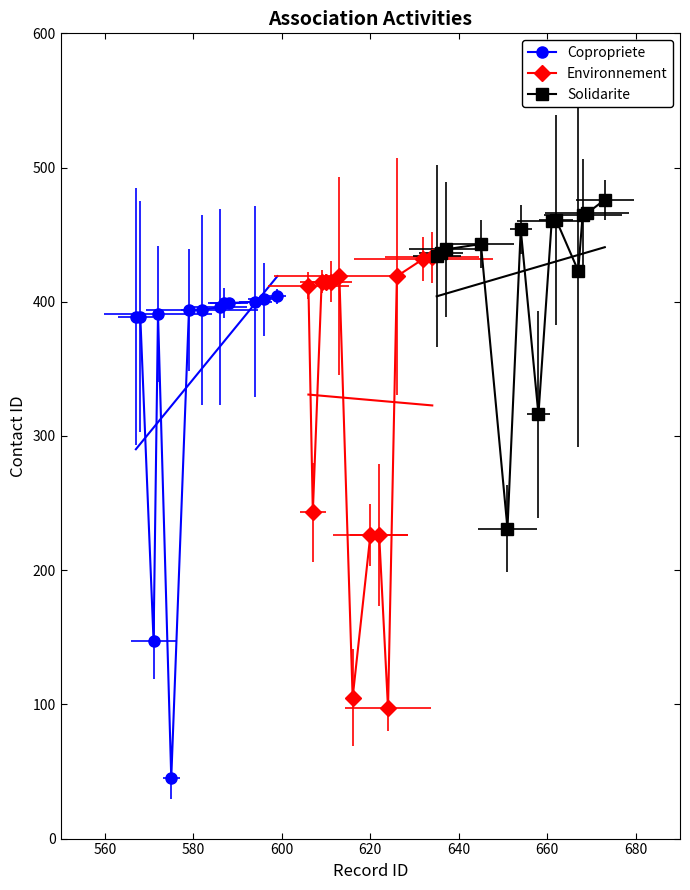

Which series has the largest total across all categories?

Solidarite